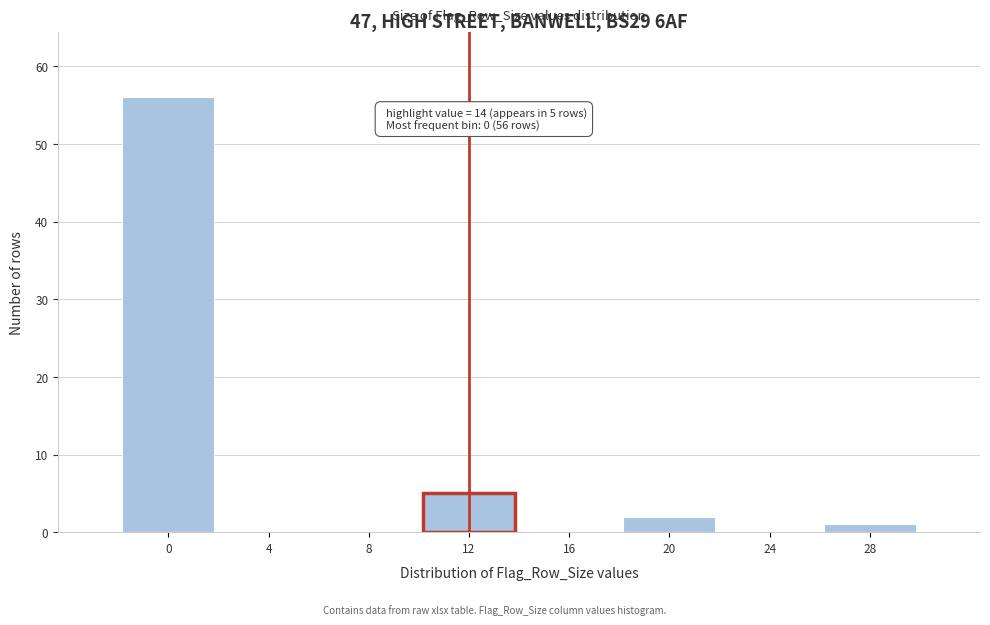

Reading right to left, transcribe all the data shown in this chart.

28=1	24=0	20=2	16=0	12=5	8=0	4=0	0=56